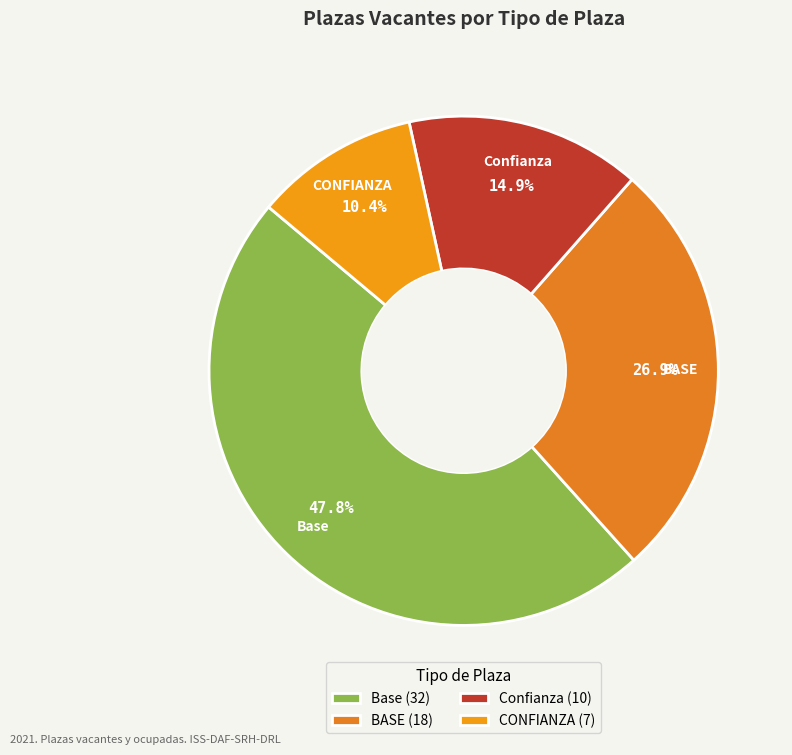

To the nearest percent, what is the difference between the largest and smallest slice percentages?

37%